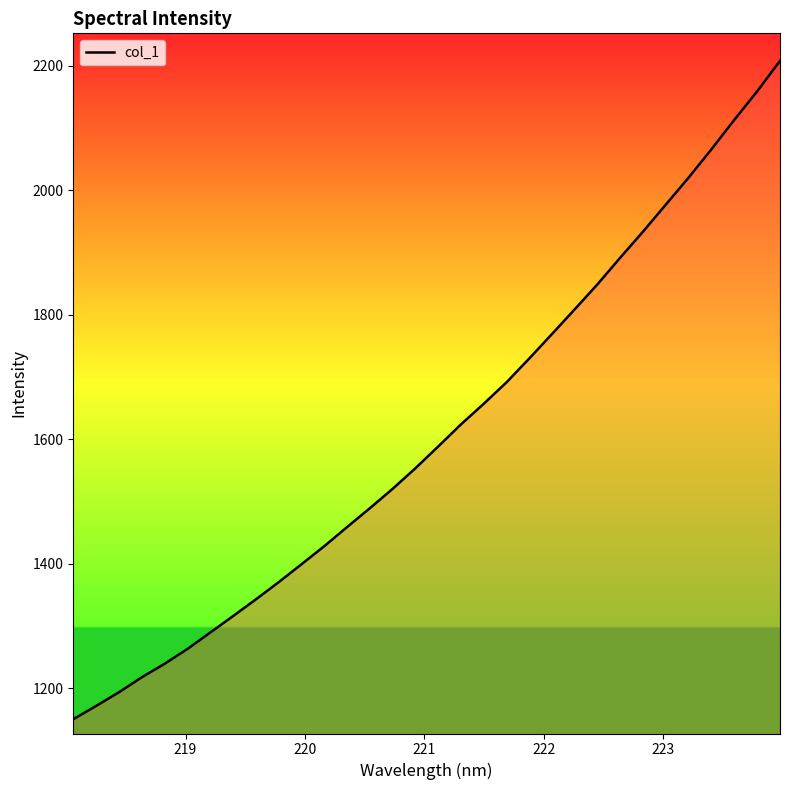

What is the maximum value shown in the chart?

2208.0